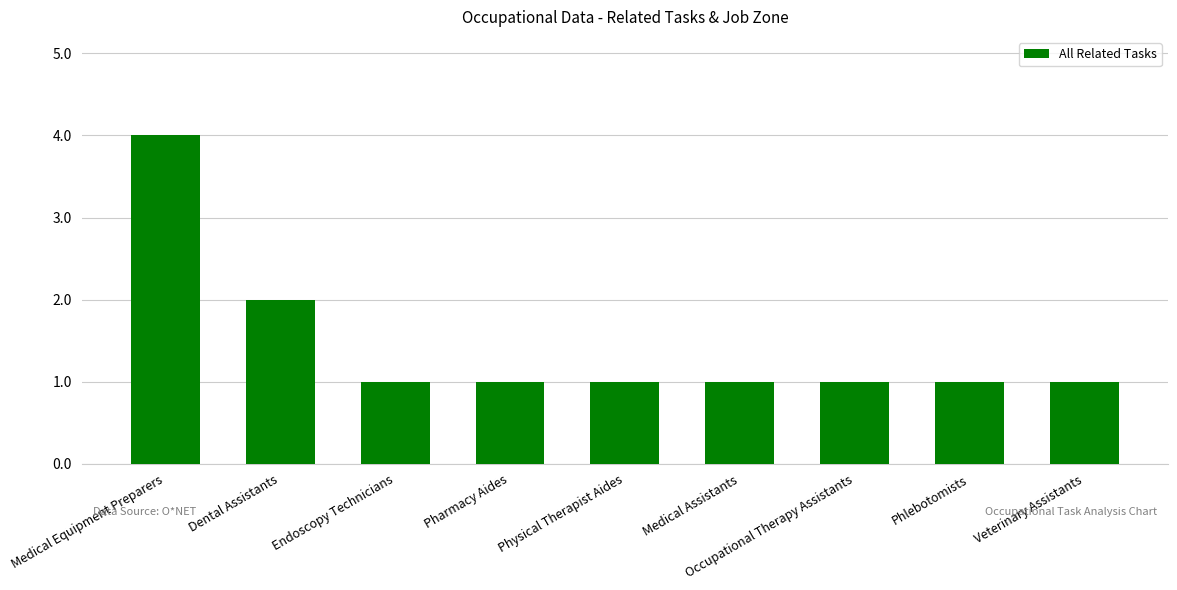

Does the chart contain any negative values?

No